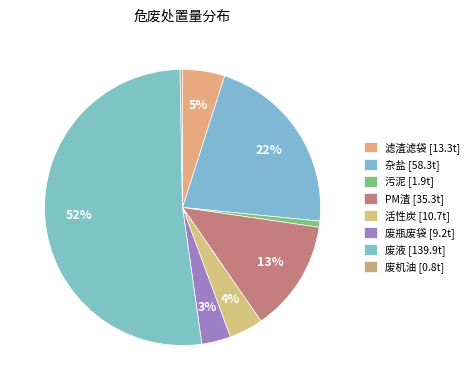

How many segments does this pie chart have?

8